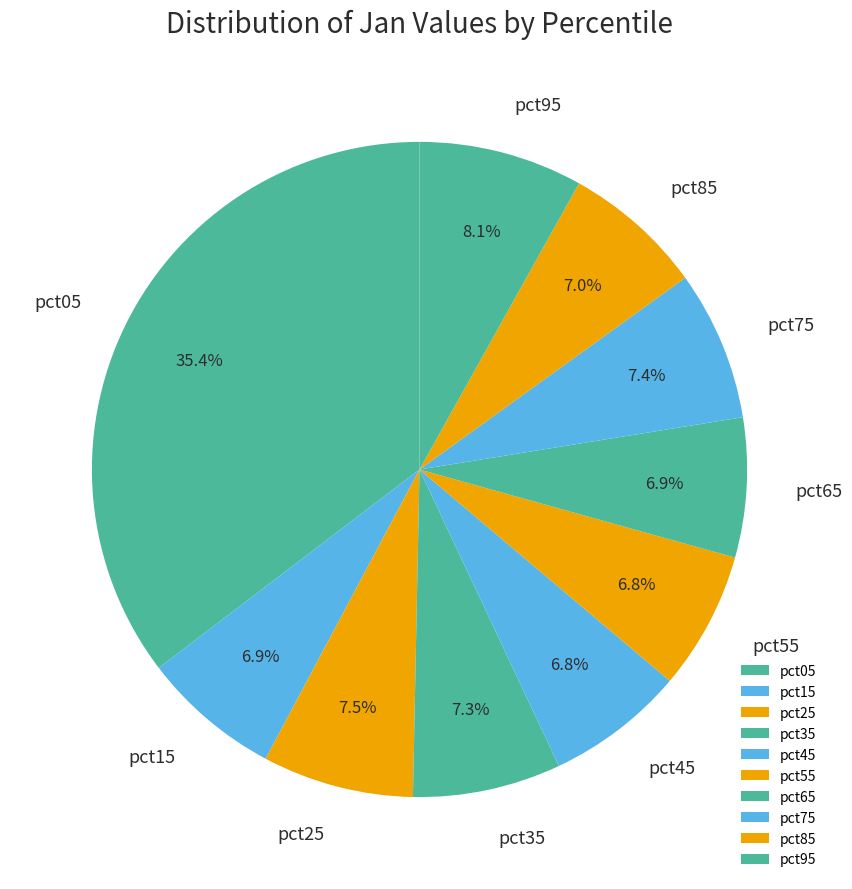

To the nearest percent, what is the difference between the pct05 and pct55 slice percentages?

29%